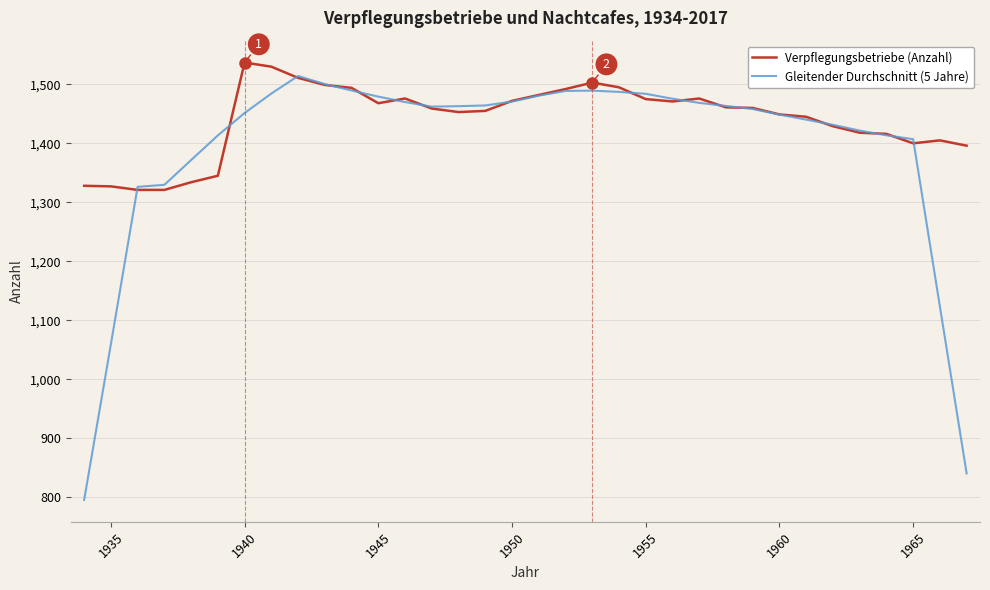

Which series has the largest total across all categories?

Verpflegungsbetriebe (Anzahl)